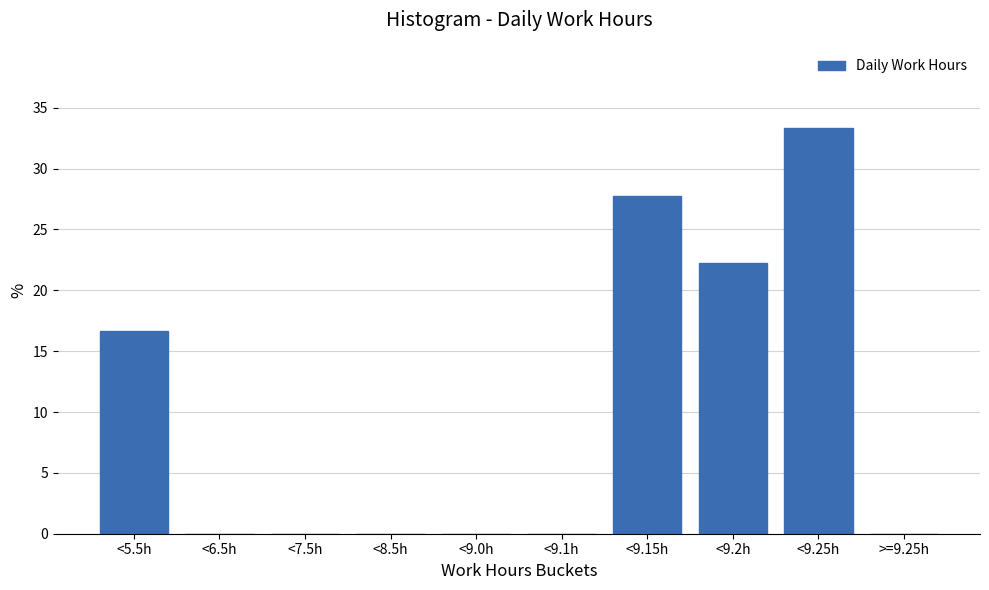

Reading left to right, transcribe all the data shown in this chart.

<5.5h=16.7	<6.5h=0.0	<7.5h=0.0	<8.5h=0.0	<9.0h=0.0	<9.1h=0.0	<9.15h=27.8	<9.2h=22.2	<9.25h=33.3	>=9.25h=0.0